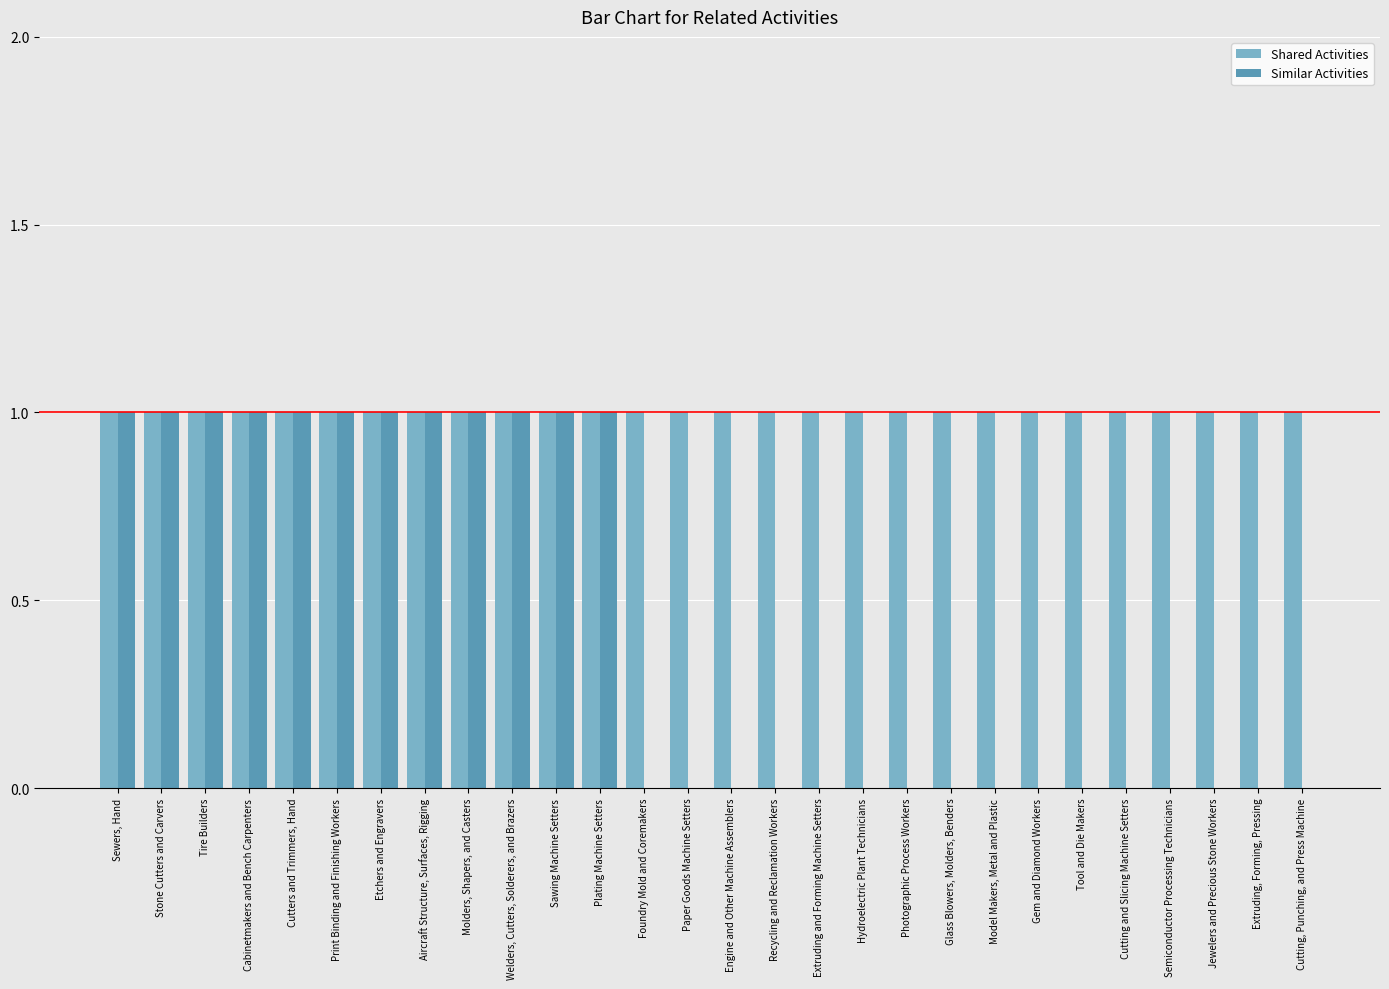

True or false: Similar Activities has a value of 0 at Plating Machine Setters.

False